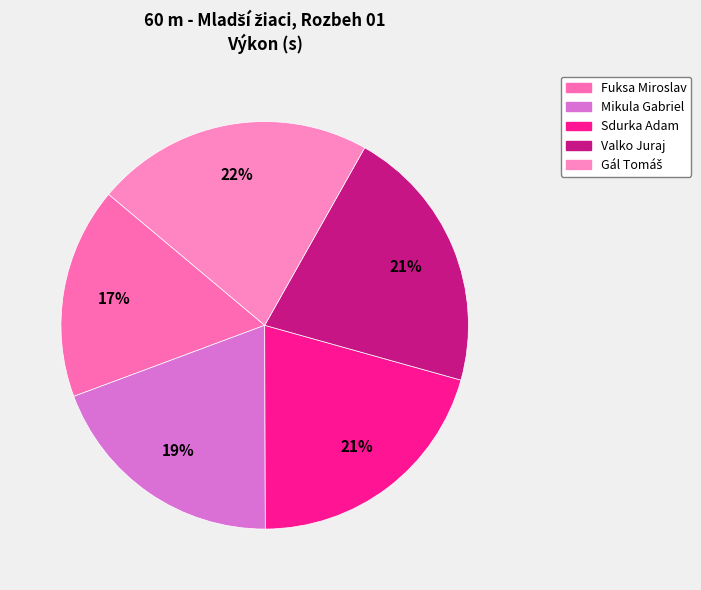

What is the largest slice in the pie chart?

Gál Tomáš